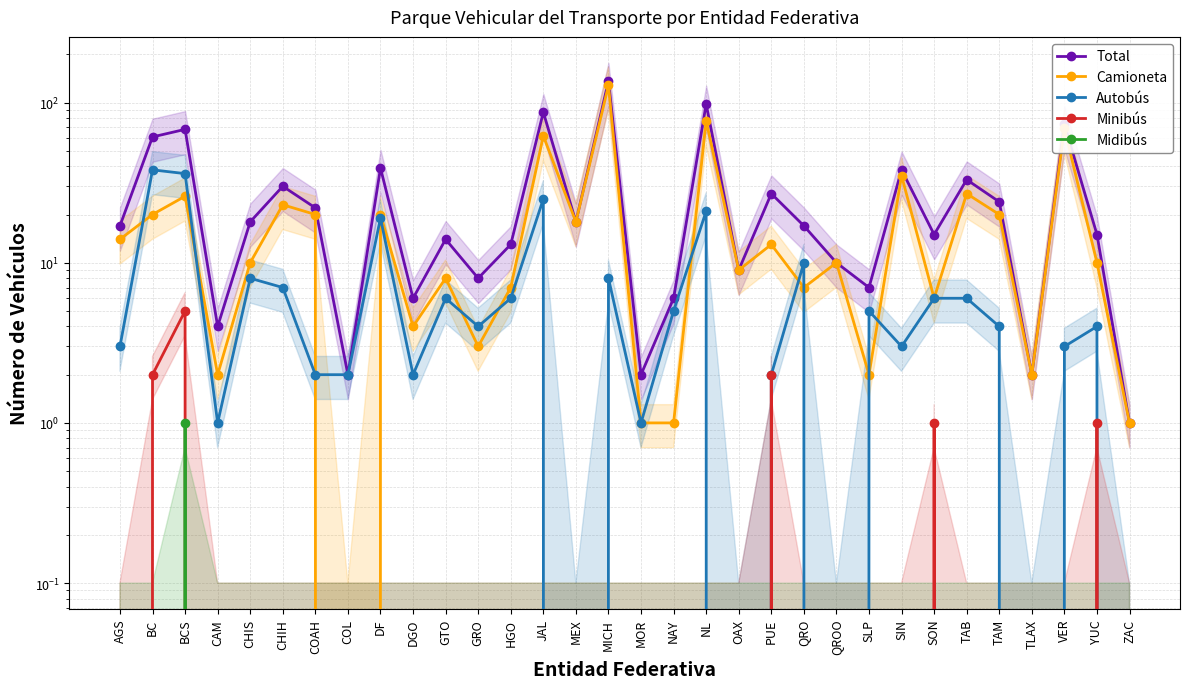

True or false: Total and Camioneta intersect in this chart.

False